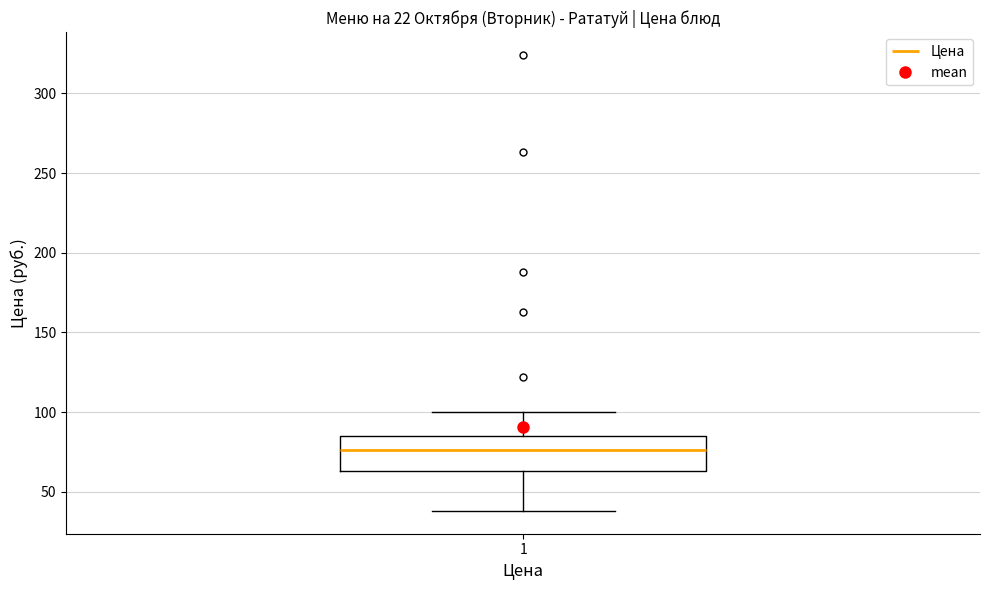

Read this box plot against the y-axis: the position of the median line, the range covered by the box, and the ends of both whiskers. The values are not printed on the chart, so give them approximately, as read against the axis.

median 75, box 65 to 85, whiskers 40 to 100